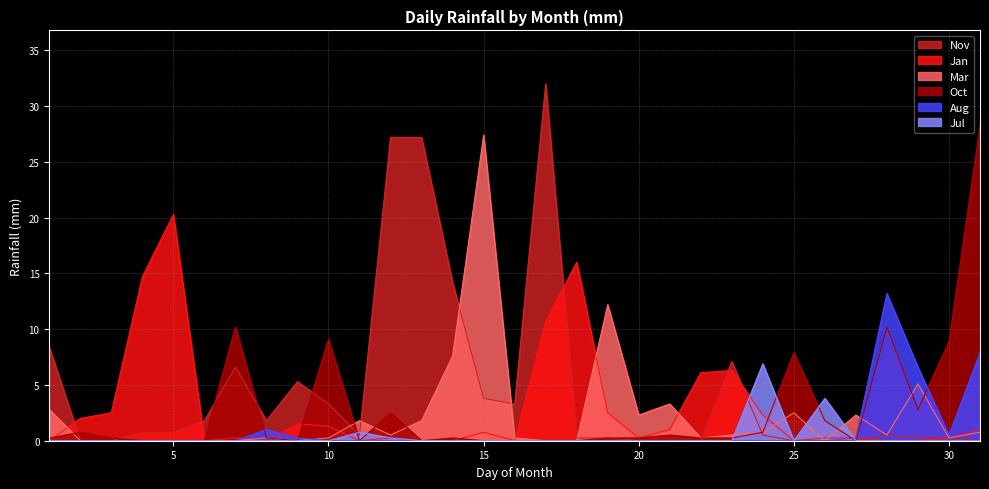

Rank the categories by Aug value from highest to lowest.

28, 31, 29, 8, 30, 9, 27, 1, 2, 3, 4, 5, 6, 7, 10, 11, 12, 13, 14, 15, 16, 17, 18, 19, 20, 21, 22, 23, 24, 25, 26